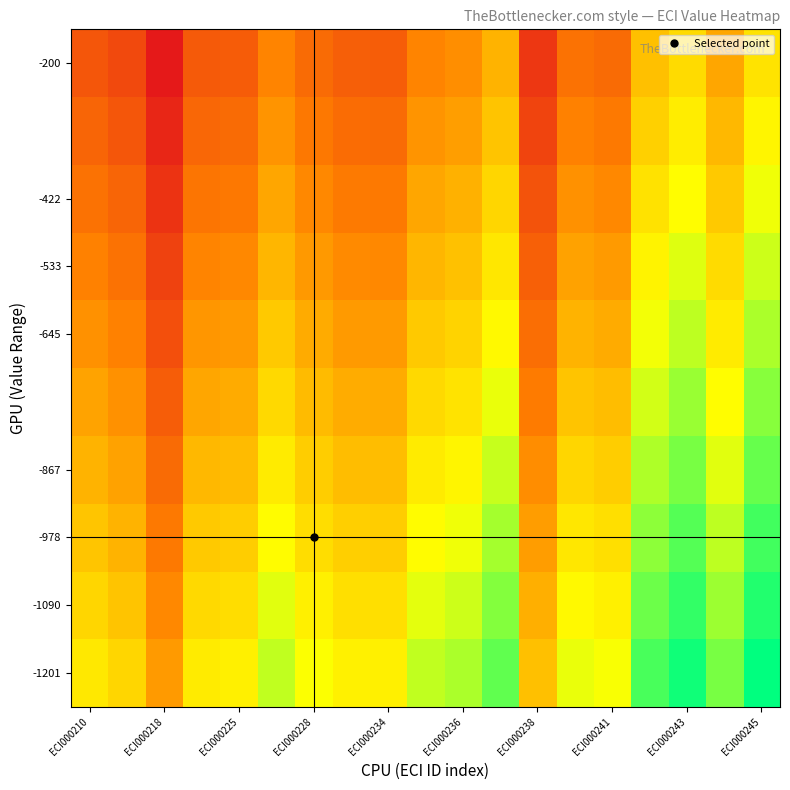

What is the smallest value displayed?

-0.3